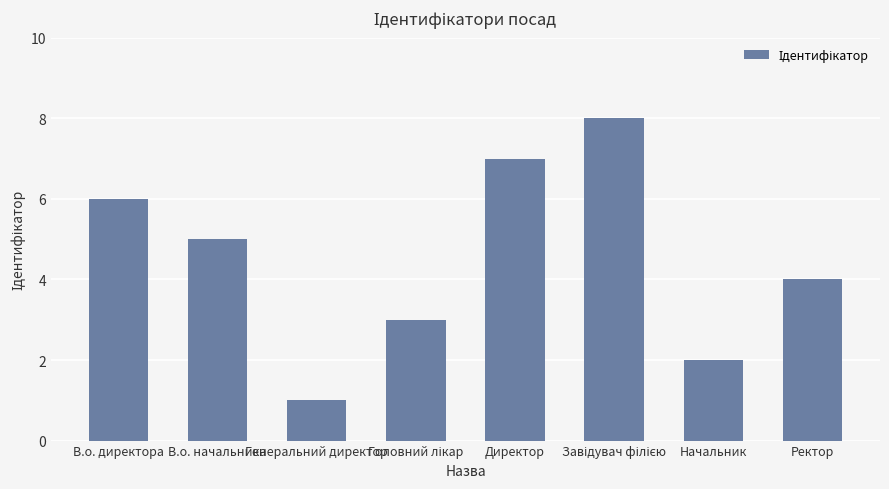

What is the difference between the maximum and minimum values?

7